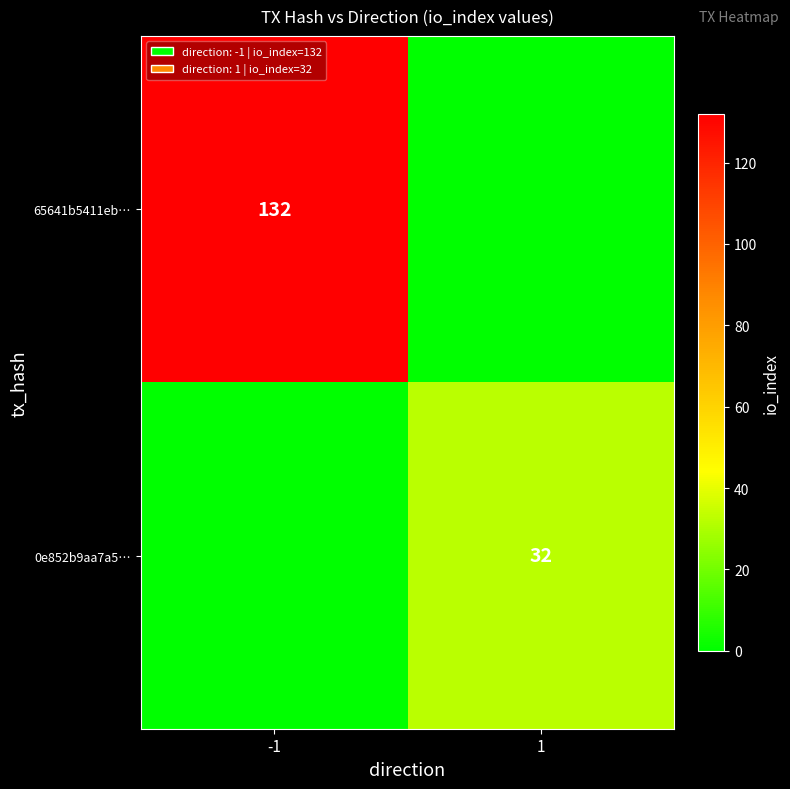

True or false: 0e852b9aa7a5… has a value of 16 at 1.

False